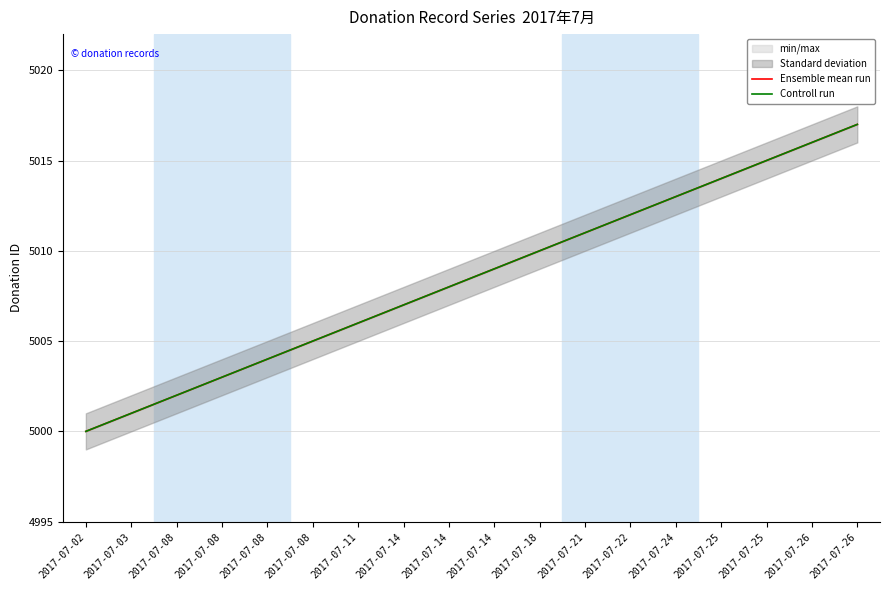

What is the value of the Ensemble mean run point at the 9th from the left?

5007